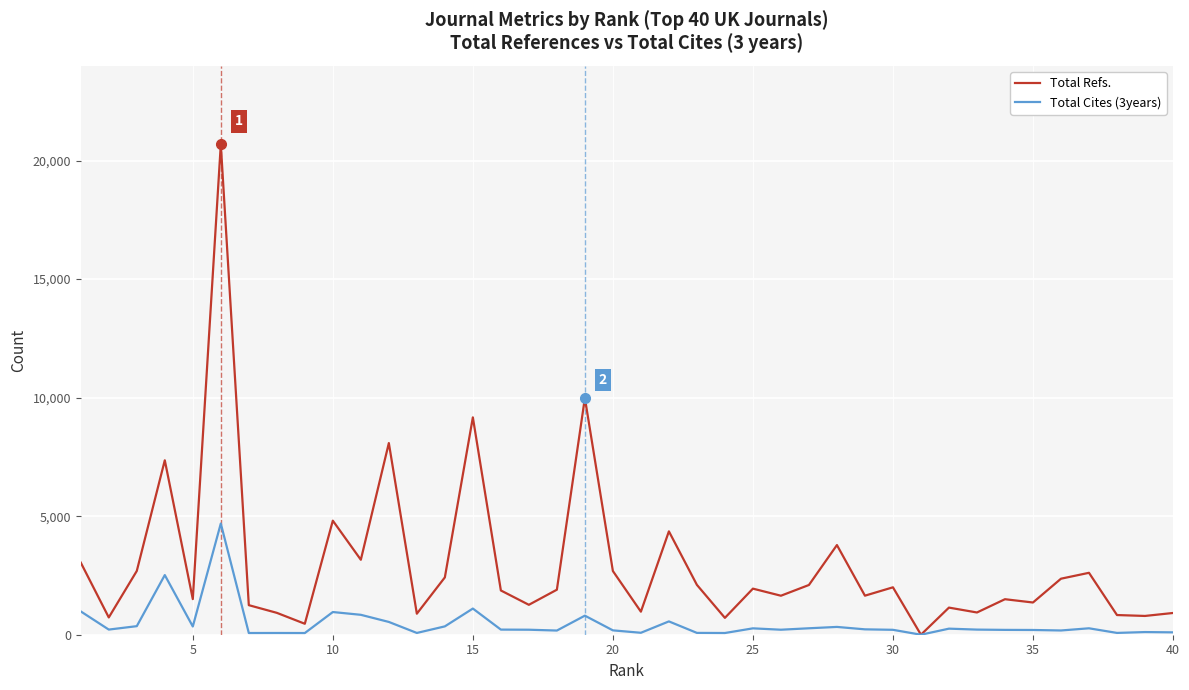

In Total Refs., how many points are lower than both neighbors (excluding endpoints)?

14